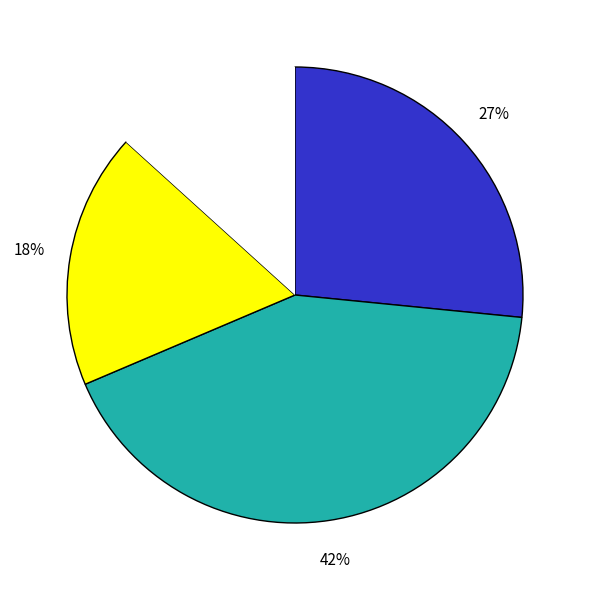

Is there any slice that represents more than half of the pie?

No